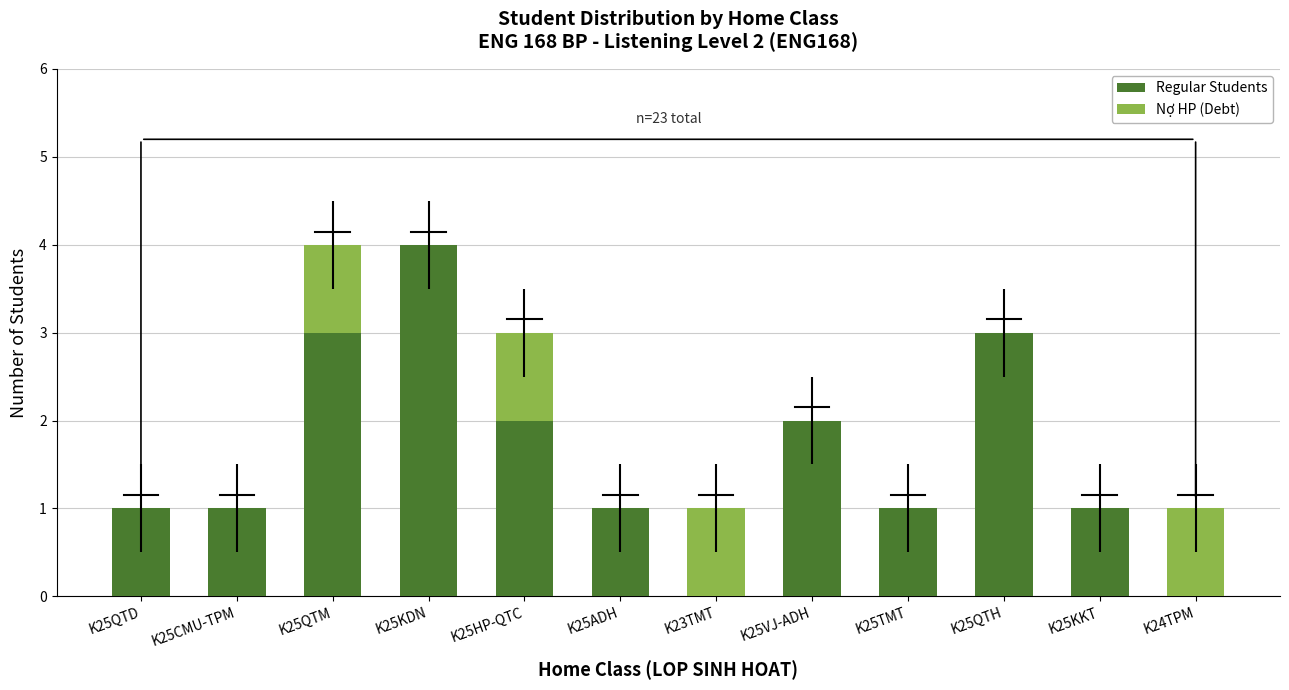

Are the bars horizontal?

No